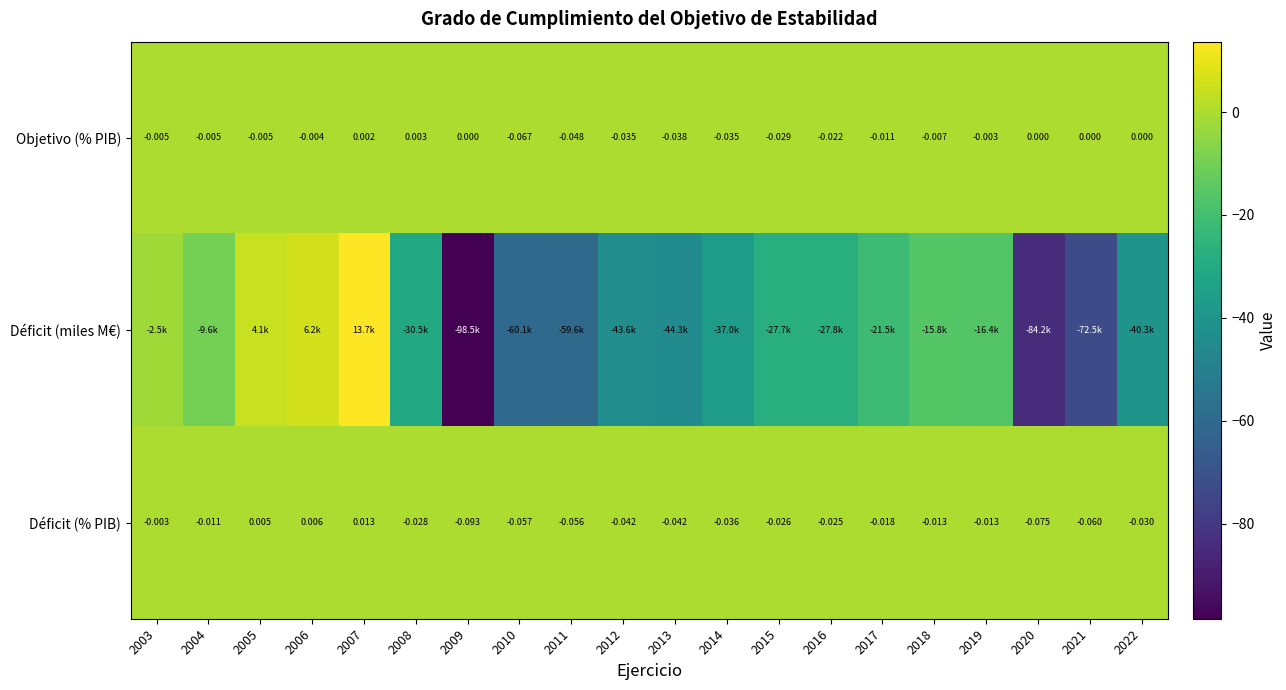

Where is Déficit (% PIB) nearest to the value 0?

2003